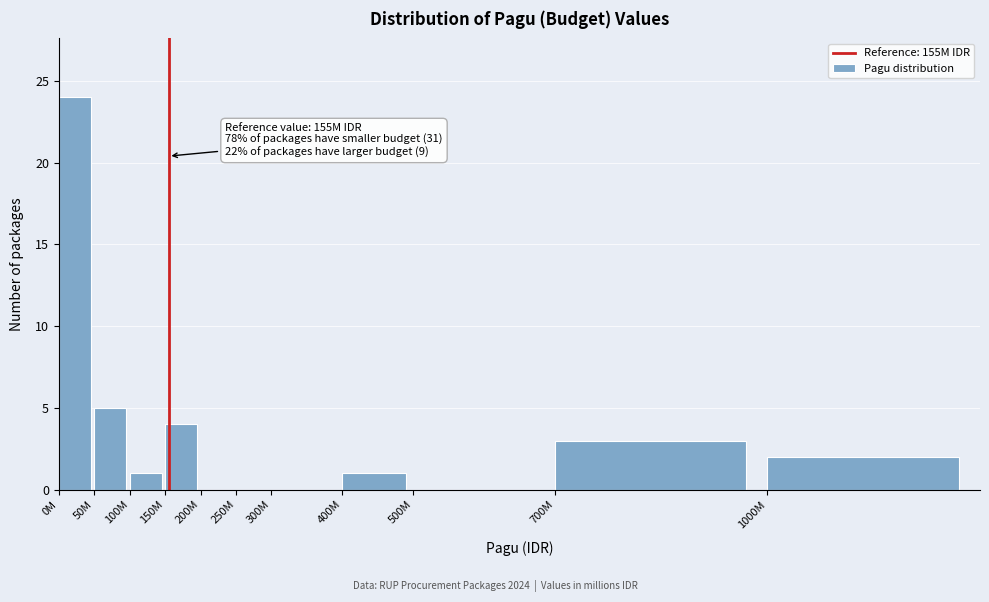

Reading right to left, transcribe all the data shown in this chart.

1000M=2	700M=3	500M=0	400M=1	300M=0	250M=0	200M=0	150M=4	100M=1	50M=5	0M=24